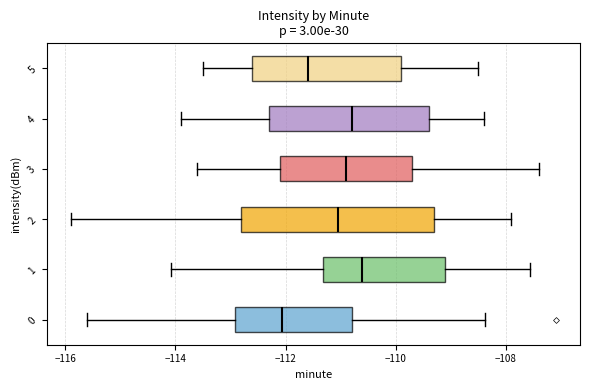

Which box is the widest, from its left edge to its right edge?

2